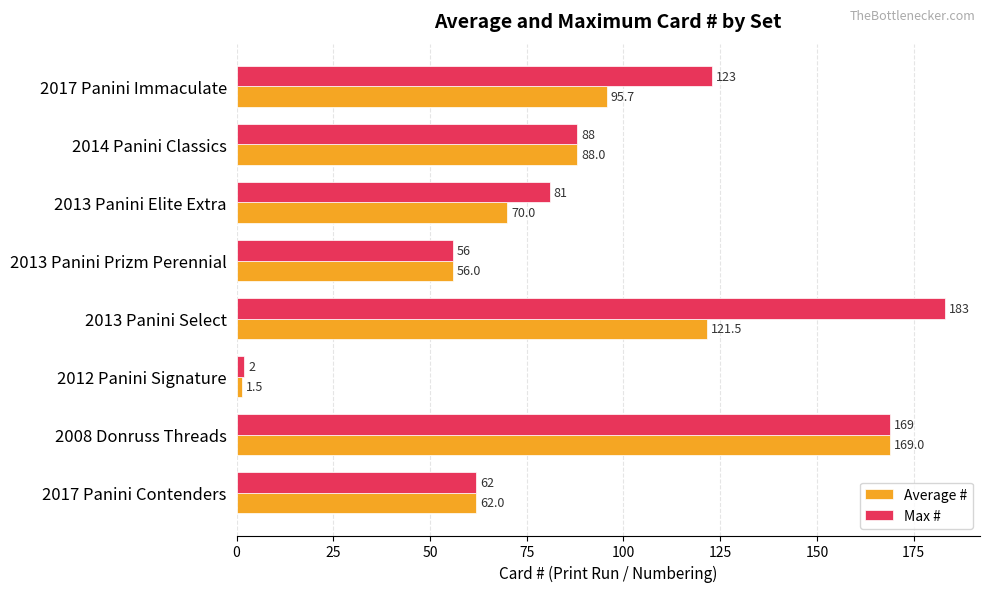

Rank the series by their maximum value, from highest to lowest.

Max #, Average #